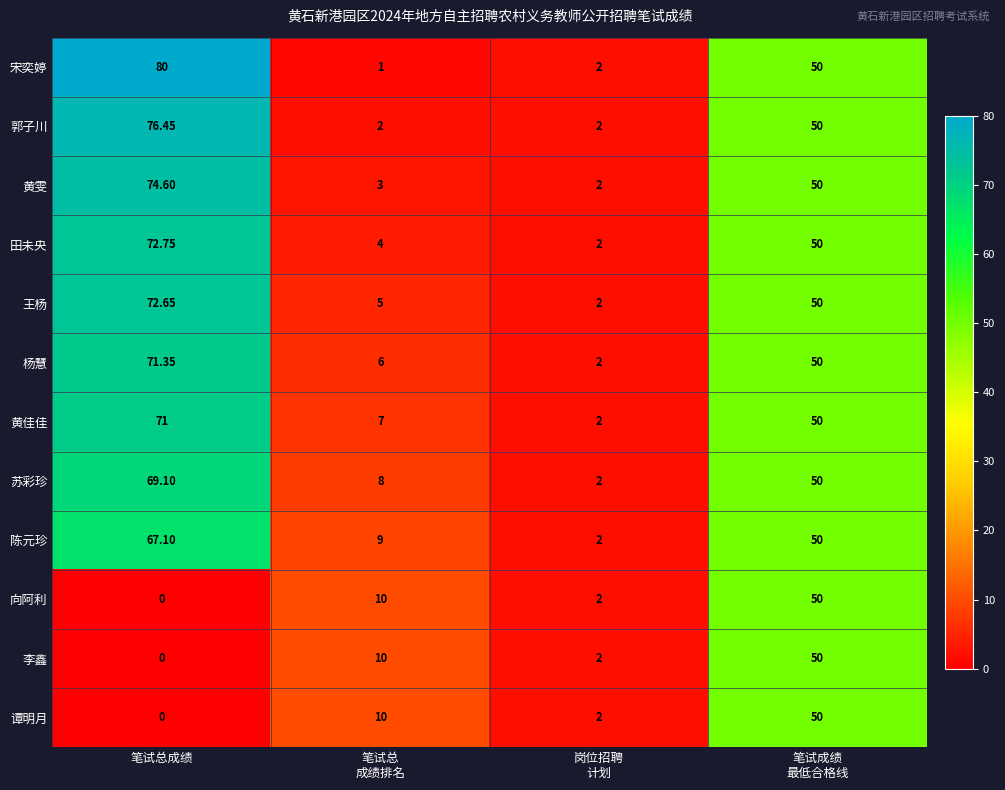

Which series has the widest spread of values?

宋奕婷